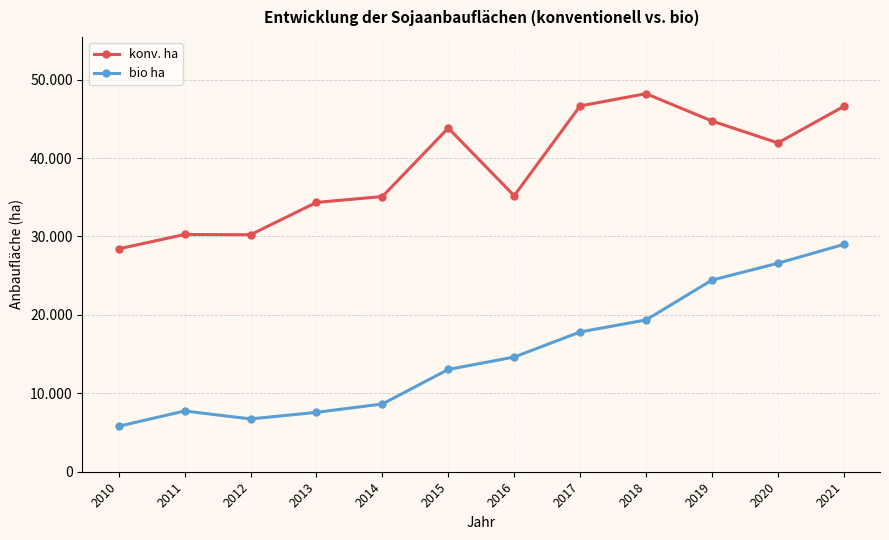

Is this an area chart (filled region under the line)?

No